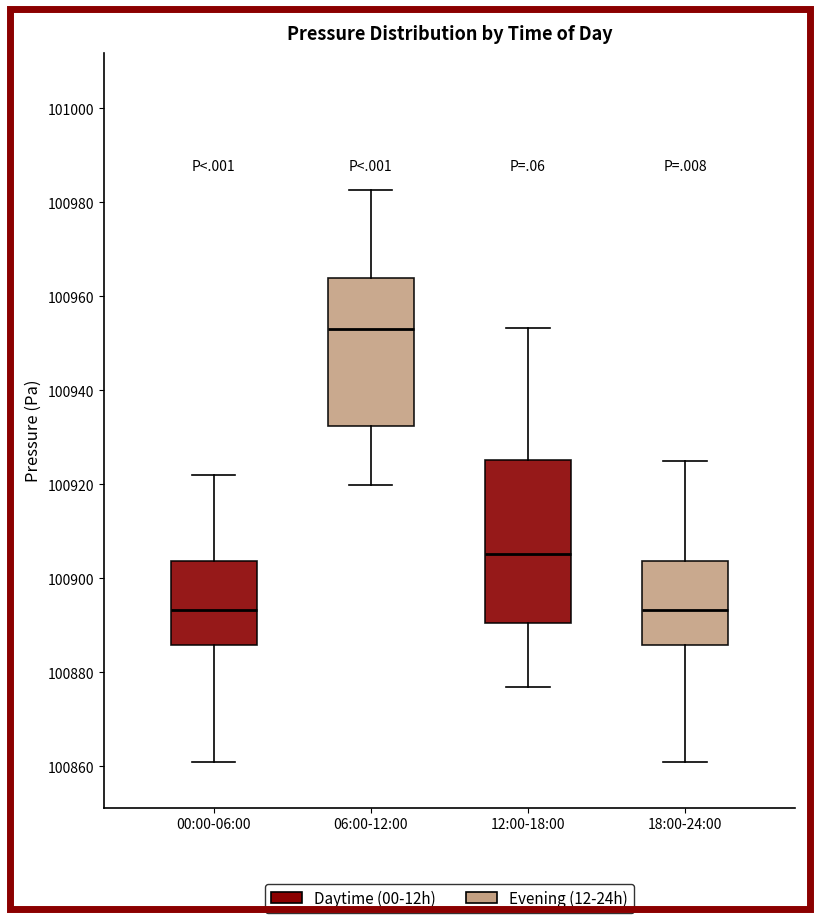

Which box is the tallest, from its lower edge to its upper edge?

12:00-18:00